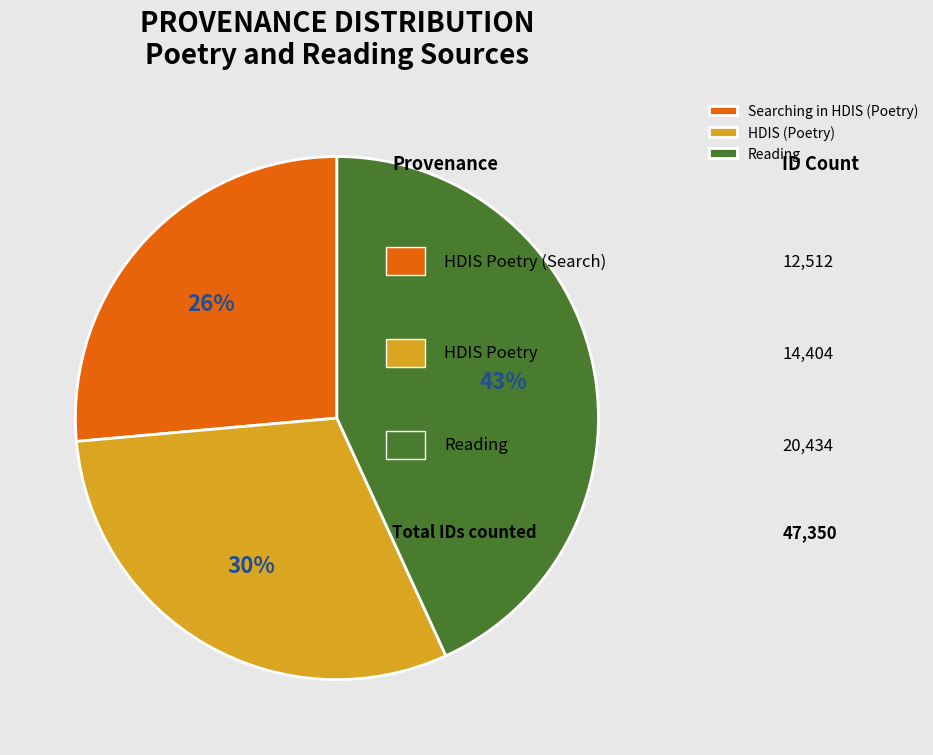

Combined, do Reading and HDIS (Poetry) account for over 50%?

Yes